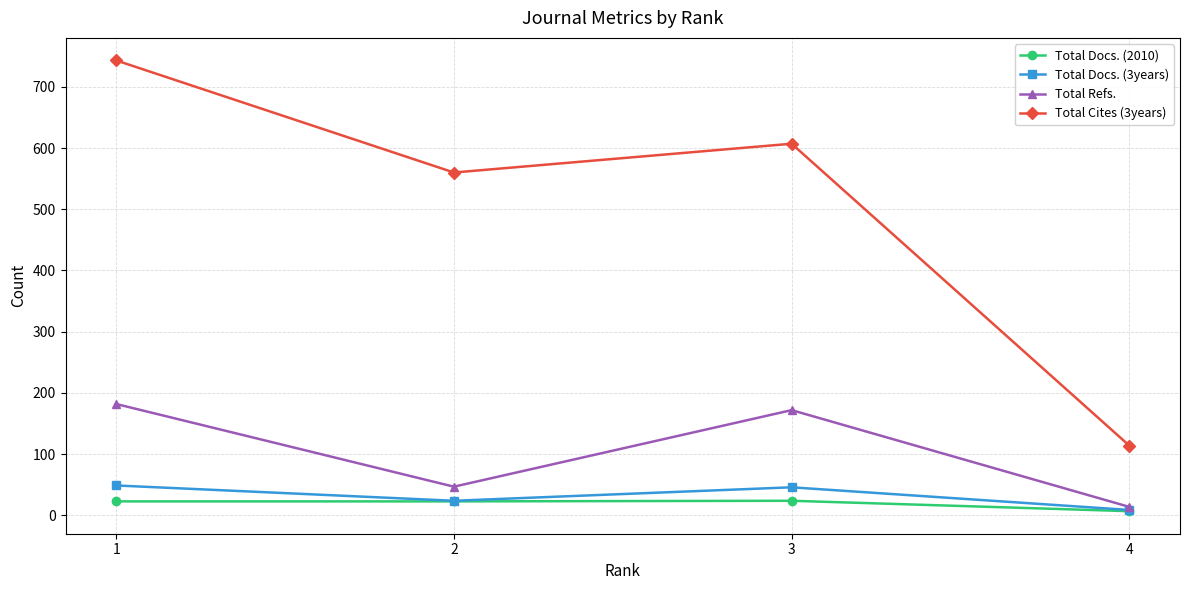

True or false: Total Docs. (2010) and Total Cites (3years) intersect in this chart.

False